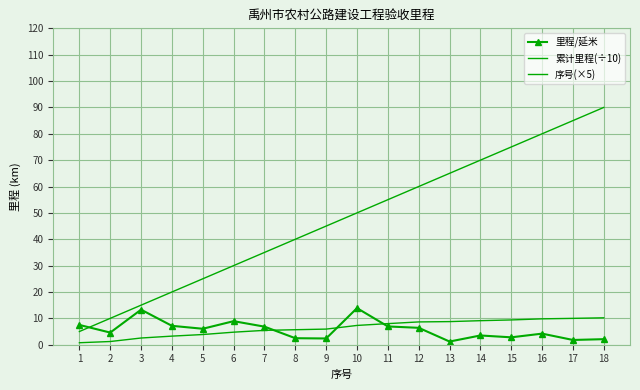

True or false: 累计里程(÷10) has more than 0 points higher than both neighbors.

False